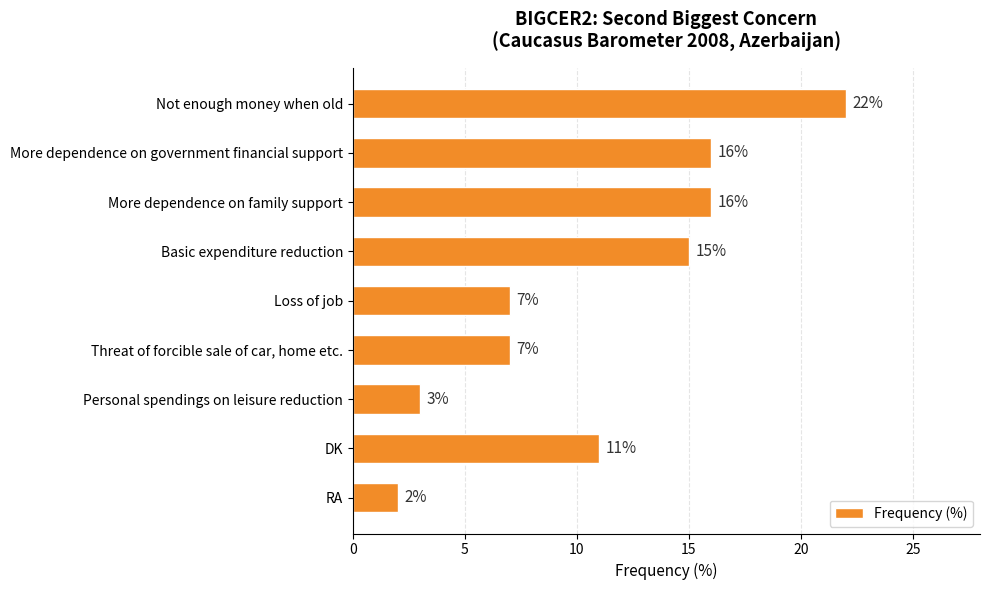

What is the difference between the maximum and minimum values?

20